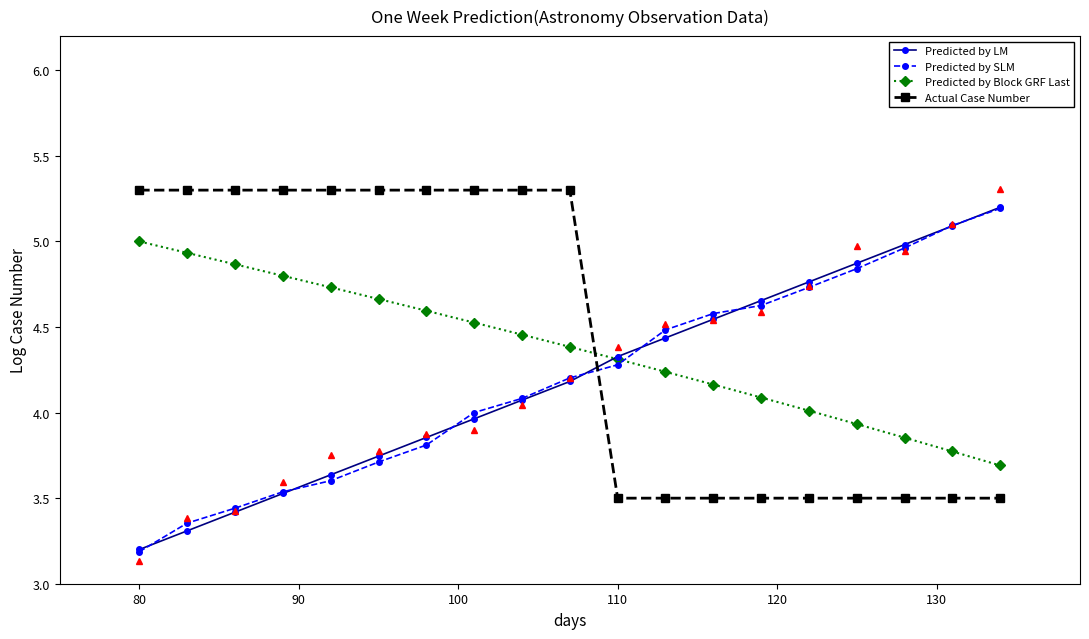

After their last crossing, which series has the higher values: Predicted by SLM or Predicted by Block GRF Last?

Predicted by SLM